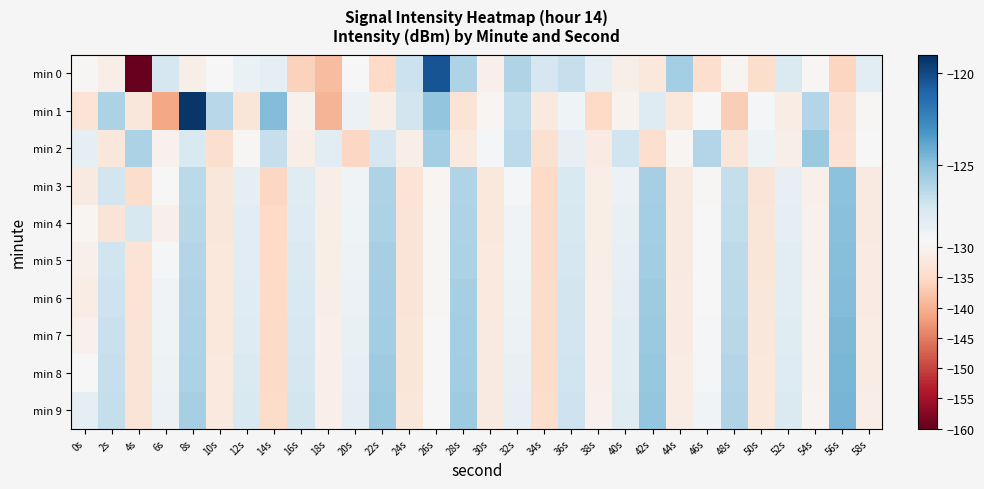

Reading left to right, transcribe all the data shown in this chart.

min 0: 0s=-129.6	2s=-131.1	4s=-159.8	6s=-127.4	8s=-131.0	10s=-129.1	12s=-128.4	14s=-128.2	16s=-136.3	18s=-138.7	20s=-129.1	22s=-135.3	24s=-127.0	26s=-120.4	28s=-126.0	30s=-130.7	32s=-126.1	34s=-127.5	36s=-126.8	38s=-128.2	40s=-131.0	42s=-132.4	44s=-125.7	46s=-134.3	48s=-130.1	50s=-134.5	52s=-127.7	54s=-129.6	56s=-135.9	58s=-128.1
min 1: 0s=-133.5	2s=-125.9	4s=-132.6	6s=-141.0	8s=-119.3	10s=-126.4	12s=-132.8	14s=-124.8	16s=-130.6	18s=-139.7	20s=-128.5	22s=-131.2	24s=-127.3	26s=-125.1	28s=-133.4	30s=-129.8	32s=-126.6	34s=-131.9	36s=-128.7	38s=-135.2	40s=-130.1	42s=-127.8	44s=-132.5	46s=-129.3	48s=-136.7	50s=-128.9	52s=-131.4	54s=-126.2	56s=-133.8	58s=-129.6
min 2: 0s=-128.2	2s=-132.7	4s=-125.9	6s=-130.4	8s=-127.6	10s=-134.1	12s=-129.5	14s=-126.8	16s=-131.3	18s=-128.0	20s=-135.6	22s=-127.4	24s=-130.9	26s=-125.7	28s=-132.2	30s=-129.0	32s=-126.5	34s=-133.8	36s=-128.3	38s=-131.7	40s=-127.1	42s=-134.4	44s=-129.8	46s=-126.2	48s=-132.9	50s=-128.6	52s=-131.0	54s=-125.4	56s=-133.5	58s=-129.2
min 3: 0s=-131.8	2s=-127.3	4s=-134.6	6s=-129.1	8s=-126.4	10s=-132.7	12s=-128.2	14s=-135.5	16s=-127.9	18s=-131.2	20s=-128.8	22s=-126.0	24s=-133.3	26s=-129.7	28s=-126.1	30s=-132.4	32s=-128.9	34s=-135.2	36s=-127.6	38s=-131.1	40s=-128.5	42s=-125.8	44s=-132.0	46s=-129.4	48s=-126.7	50s=-133.0	52s=-128.3	54s=-130.6	56s=-125.0	58s=-131.9
min 4: 0s=-129.7	2s=-133.2	4s=-127.5	6s=-130.8	8s=-126.3	10s=-132.6	12s=-128.1	14s=-135.4	16s=-127.8	18s=-131.1	20s=-128.7	22s=-125.9	24s=-133.2	26s=-129.6	28s=-126.0	30s=-132.3	32s=-128.8	34s=-135.1	36s=-127.5	38s=-131.0	40s=-128.4	42s=-125.7	44s=-131.9	46s=-129.3	48s=-126.6	50s=-132.9	52s=-128.2	54s=-130.5	56s=-124.9	58s=-131.8
min 5: 0s=-130.6	2s=-127.1	4s=-133.4	6s=-128.9	8s=-126.2	10s=-132.5	12s=-128.0	14s=-135.3	16s=-127.7	18s=-131.0	20s=-128.6	22s=-125.8	24s=-133.1	26s=-129.5	28s=-125.9	30s=-132.2	32s=-128.7	34s=-135.0	36s=-127.4	38s=-130.9	40s=-128.3	42s=-125.6	44s=-131.8	46s=-129.2	48s=-126.5	50s=-132.8	52s=-128.1	54s=-130.4	56s=-124.8	58s=-131.7
min 6: 0s=-131.5	2s=-127.0	4s=-133.3	6s=-128.8	8s=-126.1	10s=-132.4	12s=-127.9	14s=-135.2	16s=-127.6	18s=-130.9	20s=-128.5	22s=-125.7	24s=-133.0	26s=-129.4	28s=-125.8	30s=-132.1	32s=-128.6	34s=-134.9	36s=-127.3	38s=-130.8	40s=-128.2	42s=-125.5	44s=-131.7	46s=-129.1	48s=-126.4	50s=-132.7	52s=-128.0	54s=-130.3	56s=-124.7	58s=-131.6
min 7: 0s=-130.4	2s=-126.9	4s=-133.2	6s=-128.7	8s=-126.0	10s=-132.3	12s=-127.8	14s=-135.1	16s=-127.5	18s=-130.8	20s=-128.4	22s=-125.6	24s=-132.9	26s=-129.3	28s=-125.7	30s=-132.0	32s=-128.5	34s=-134.8	36s=-127.2	38s=-130.7	40s=-128.1	42s=-125.4	44s=-131.6	46s=-129.0	48s=-126.3	50s=-132.6	52s=-127.9	54s=-130.2	56s=-124.6	58s=-131.5
min 8: 0s=-129.3	2s=-126.8	4s=-133.1	6s=-128.6	8s=-125.9	10s=-132.2	12s=-127.7	14s=-135.0	16s=-127.4	18s=-130.7	20s=-128.3	22s=-125.5	24s=-132.8	26s=-129.2	28s=-125.6	30s=-131.9	32s=-128.4	34s=-134.7	36s=-127.1	38s=-130.6	40s=-128.0	42s=-125.3	44s=-131.5	46s=-128.9	48s=-126.2	50s=-132.5	52s=-127.8	54s=-130.1	56s=-124.5	58s=-131.4
min 9: 0s=-128.2	2s=-126.7	4s=-133.0	6s=-128.5	8s=-125.8	10s=-132.1	12s=-127.6	14s=-134.9	16s=-127.3	18s=-130.6	20s=-128.2	22s=-125.4	24s=-132.7	26s=-129.1	28s=-125.5	30s=-131.8	32s=-128.3	34s=-134.6	36s=-127.0	38s=-130.5	40s=-127.9	42s=-125.2	44s=-131.4	46s=-128.8	48s=-126.1	50s=-132.4	52s=-127.7	54s=-130.0	56s=-124.4	58s=-131.3